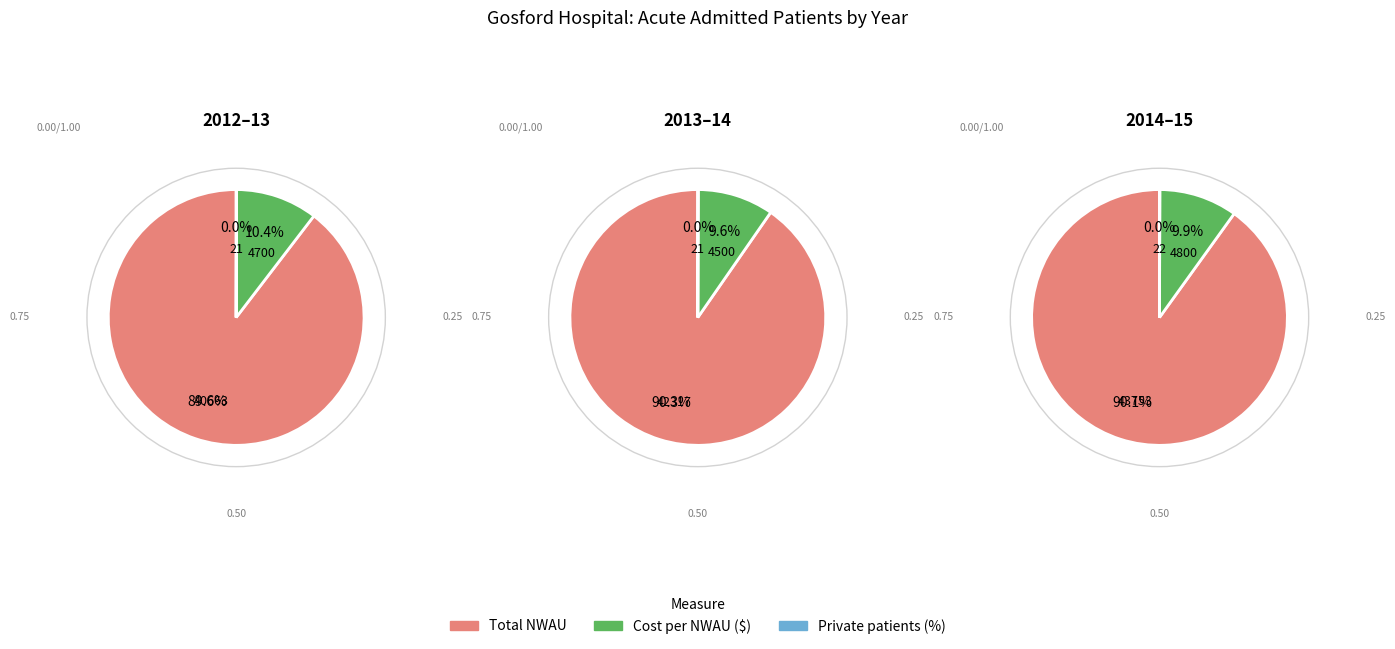

Count the number of slices in the pie.

3